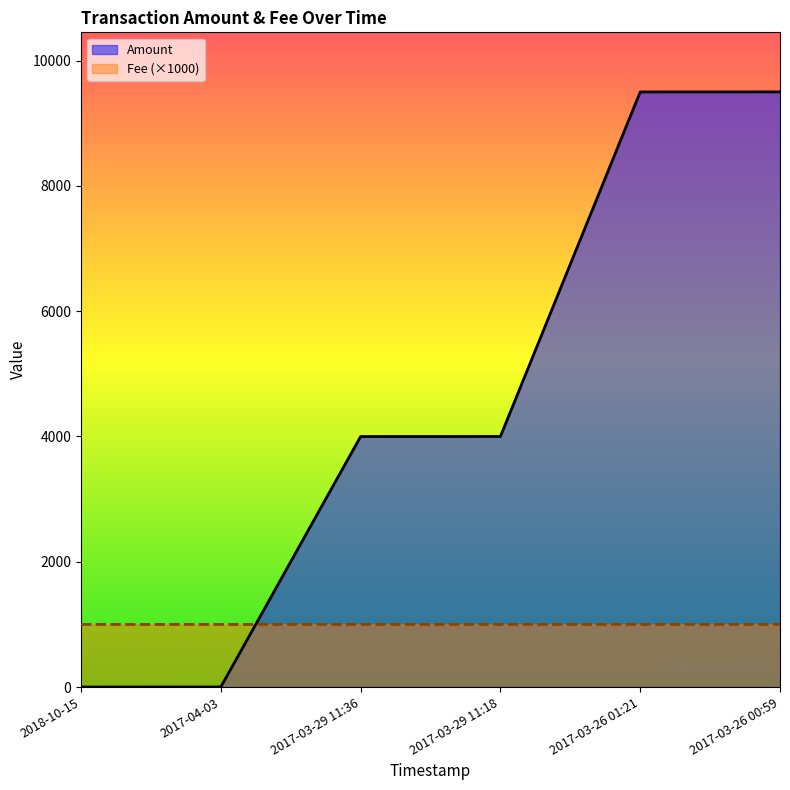

At how many categories does at least one series exceed 5636?

2